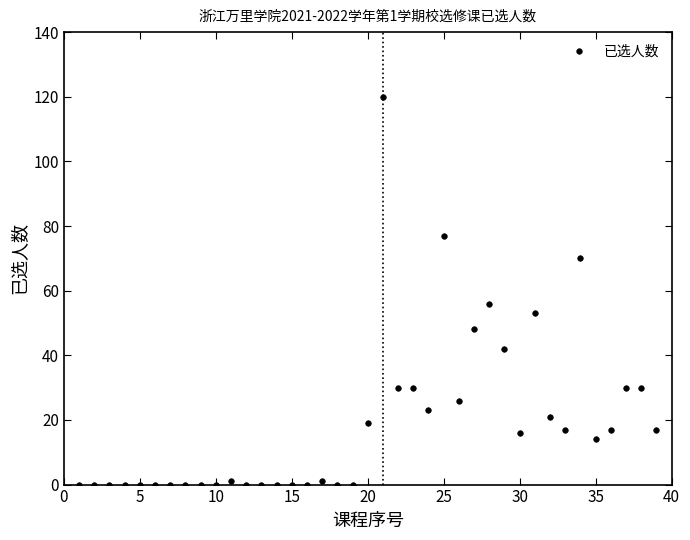

How many values are below 14?

19